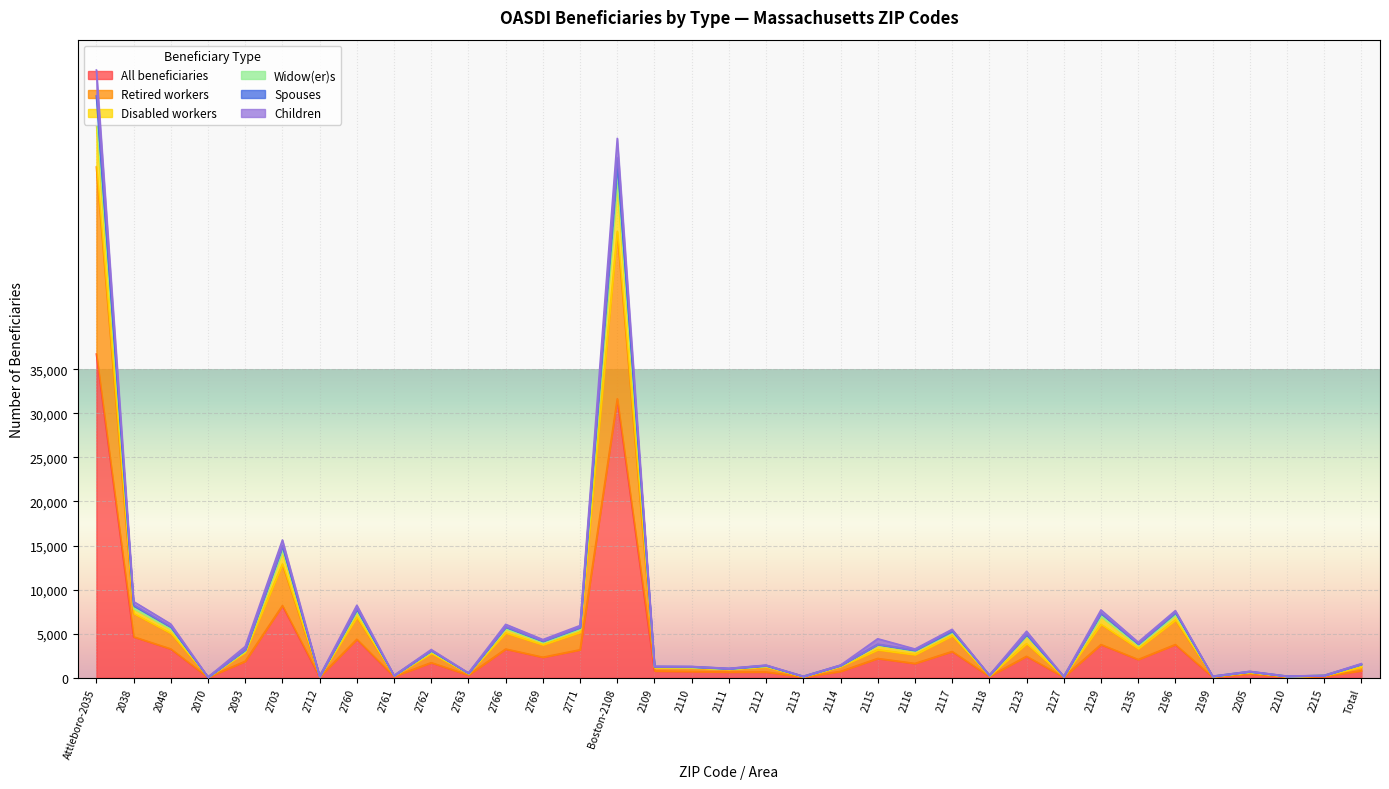

List the series in order of their peak value, highest first.

Disabled workers, Retired workers, Children, Spouses, Widow(er)s, All beneficiaries